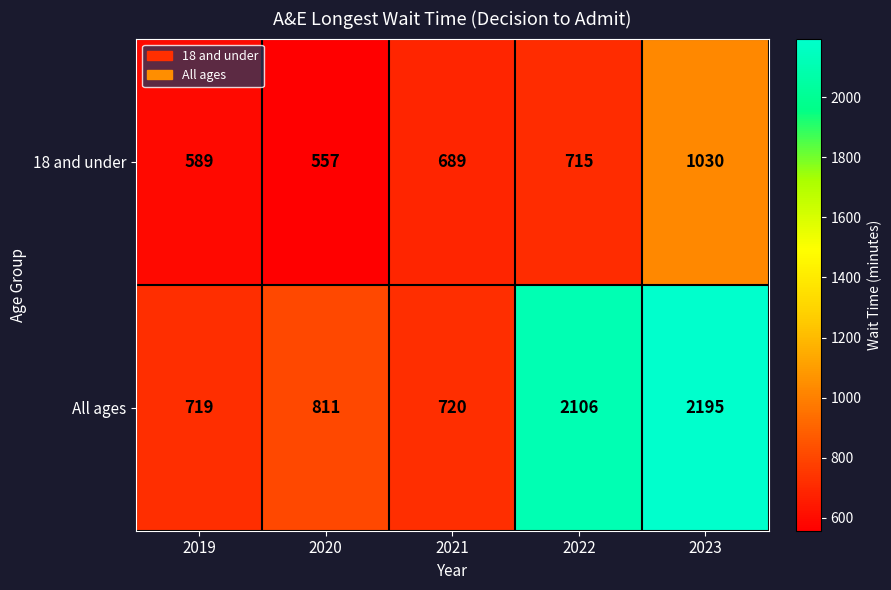

How many data points does each series have?

5